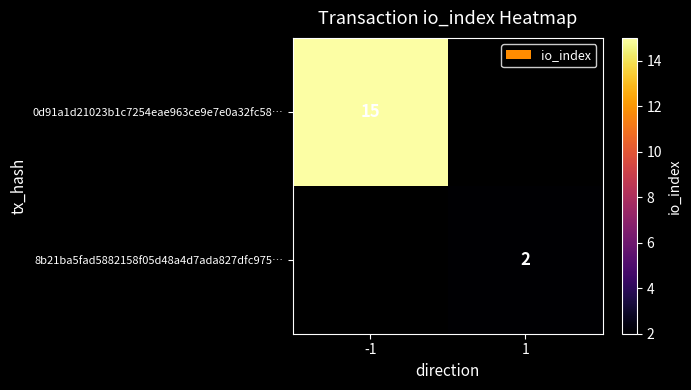

Which category has the highest value across all series?

-1